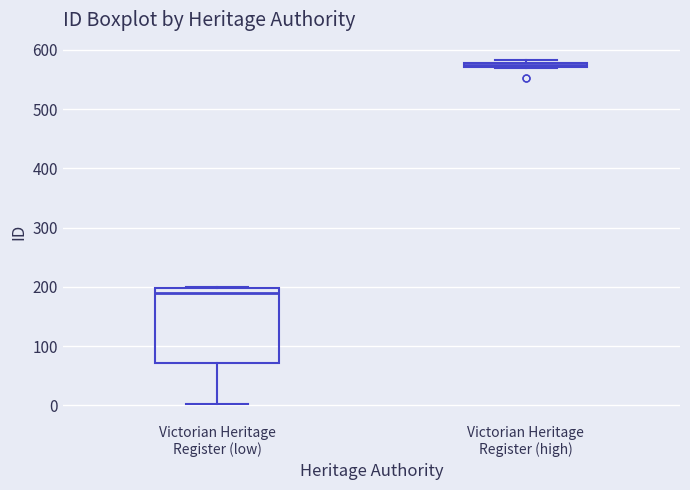

Where does the lower whisker of the box for Victorian Heritage Register (low) end on the y-axis? The values are not printed on the chart, so give them approximately, as read against the axis.

0